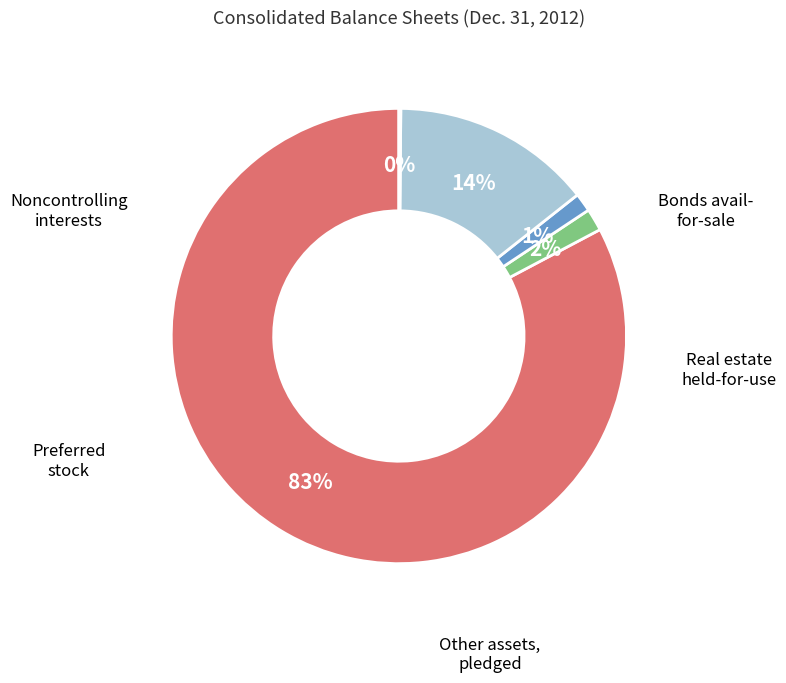

How many slices are in this pie chart?

5